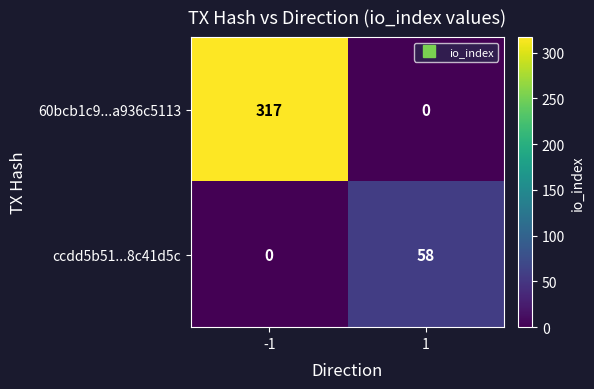

How many values in 60bcb1c9...a936c5113 are above zero?

1